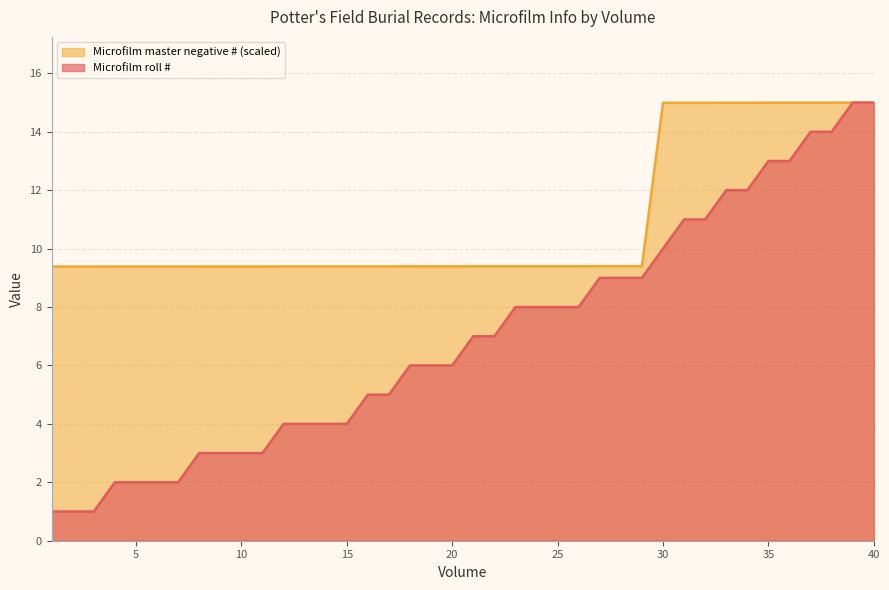

Which series has the largest range (max minus min)?

Microfilm roll #